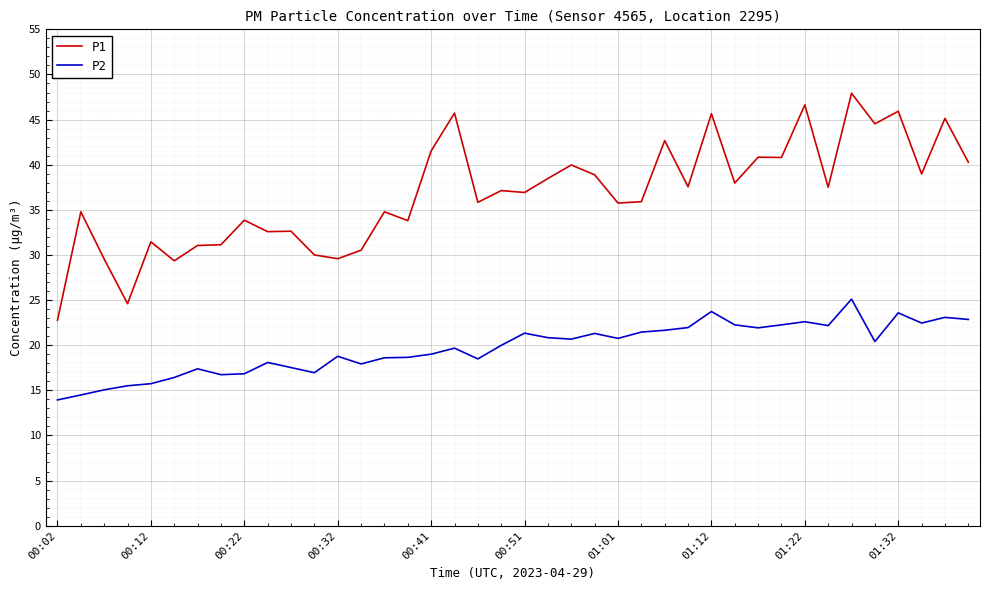

Which series has the largest total across all categories?

P1